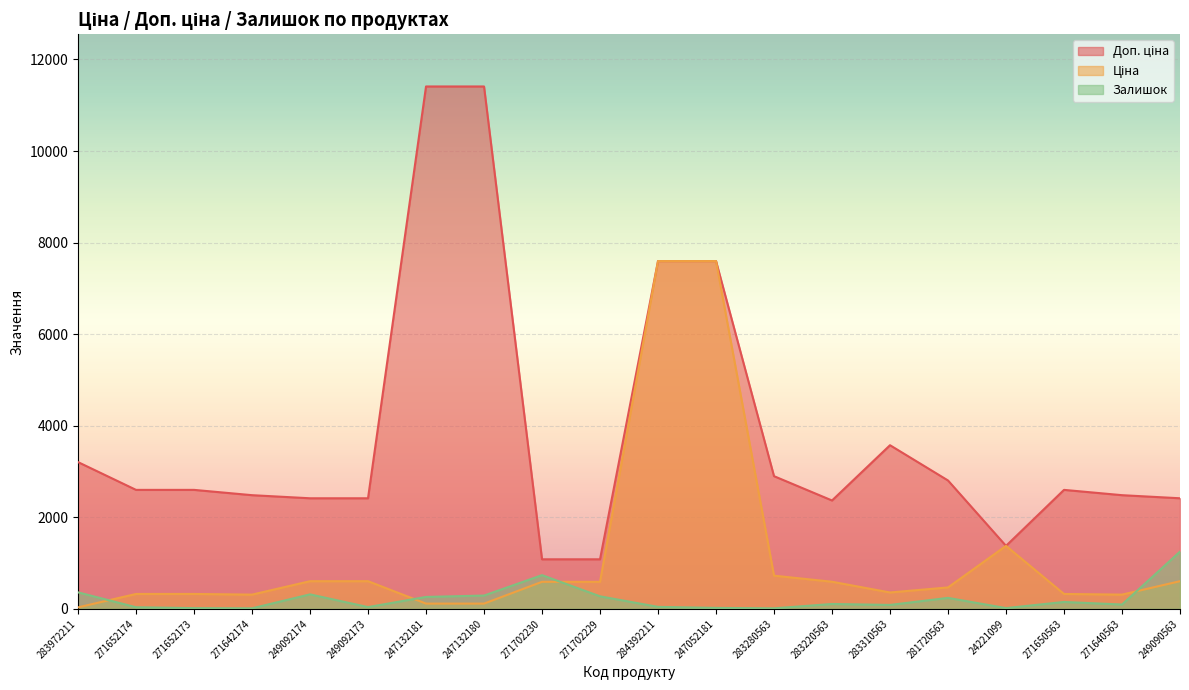

What position from the left is 247132180?

8